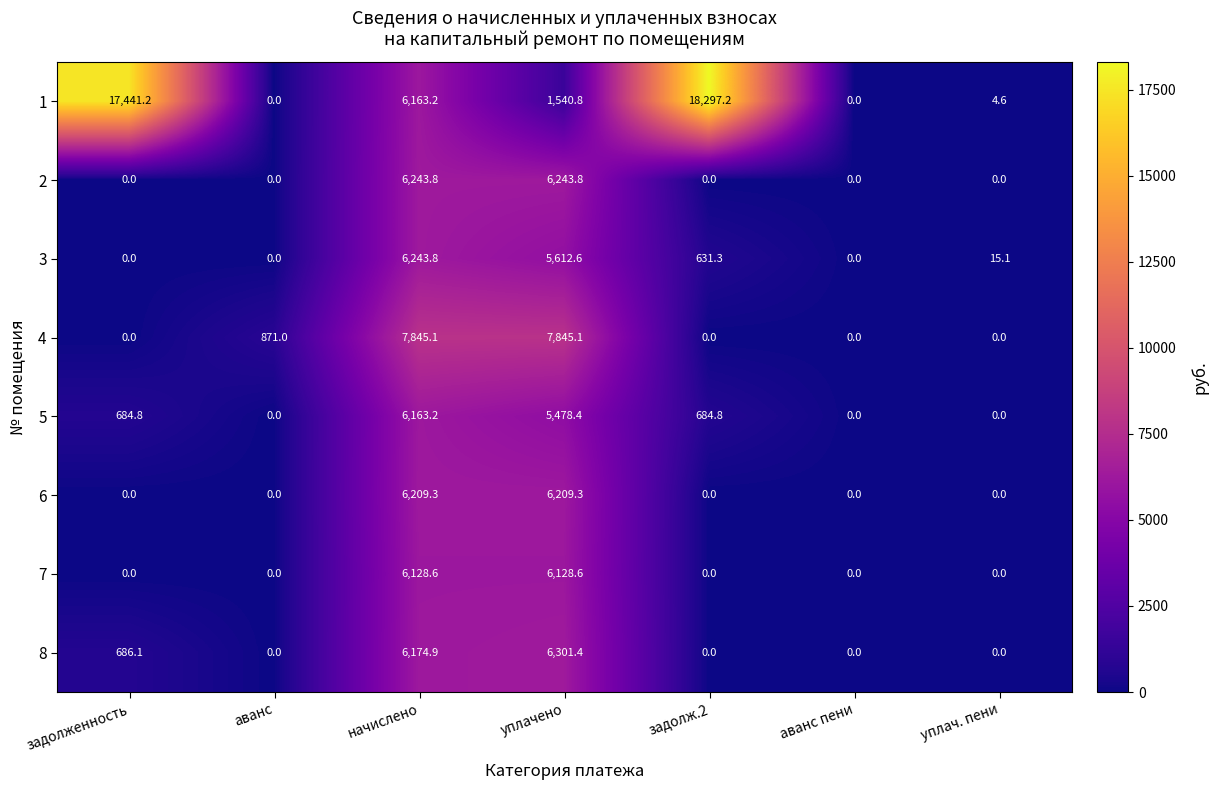

How many data points in 1 are less than 1540?

3